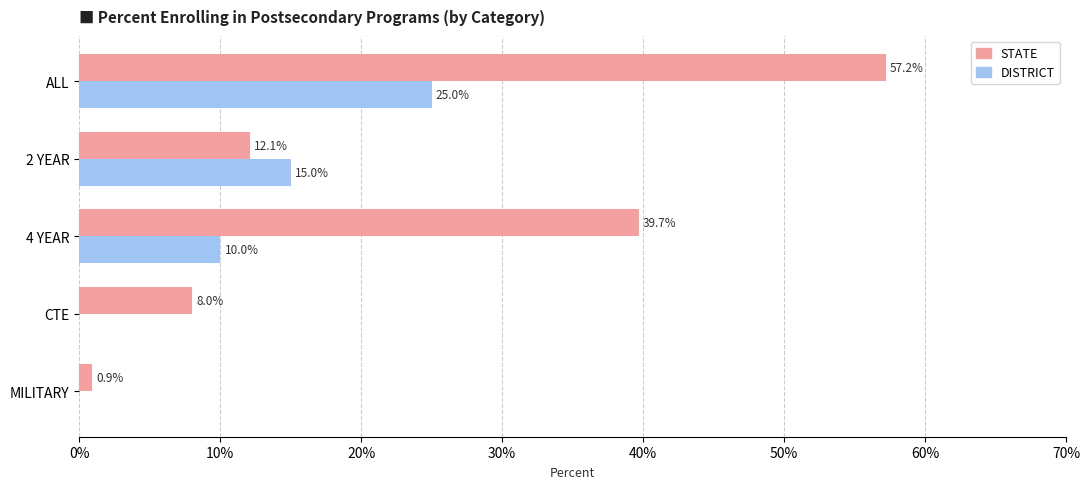

What are all the series names shown in the legend?

STATE, DISTRICT